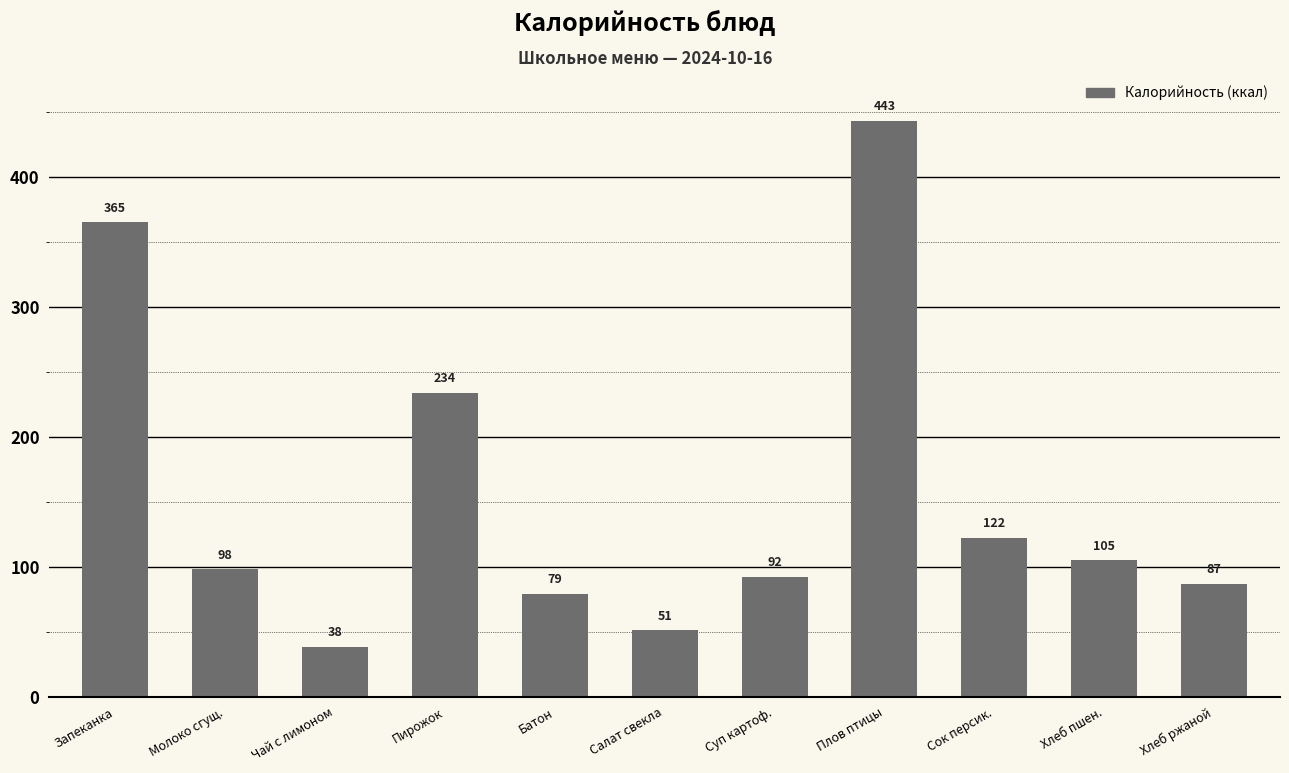

At which label does the data first exceed 98?

Запеканка